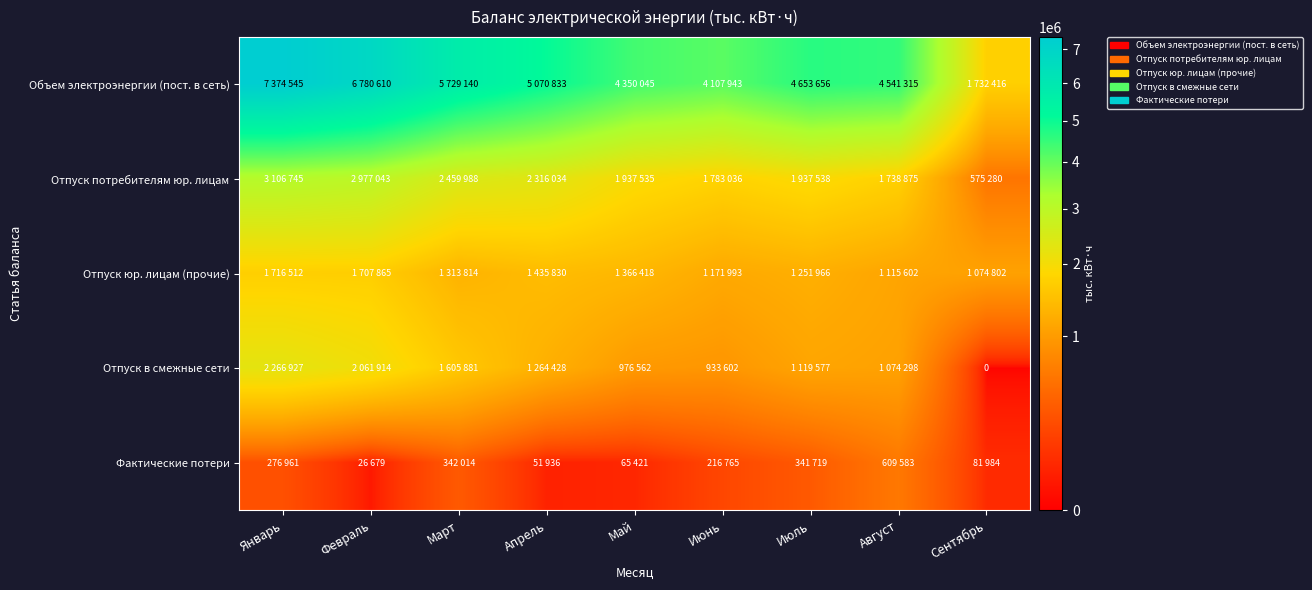

How many positive values does the Отпуск в смежные сети series have?

8